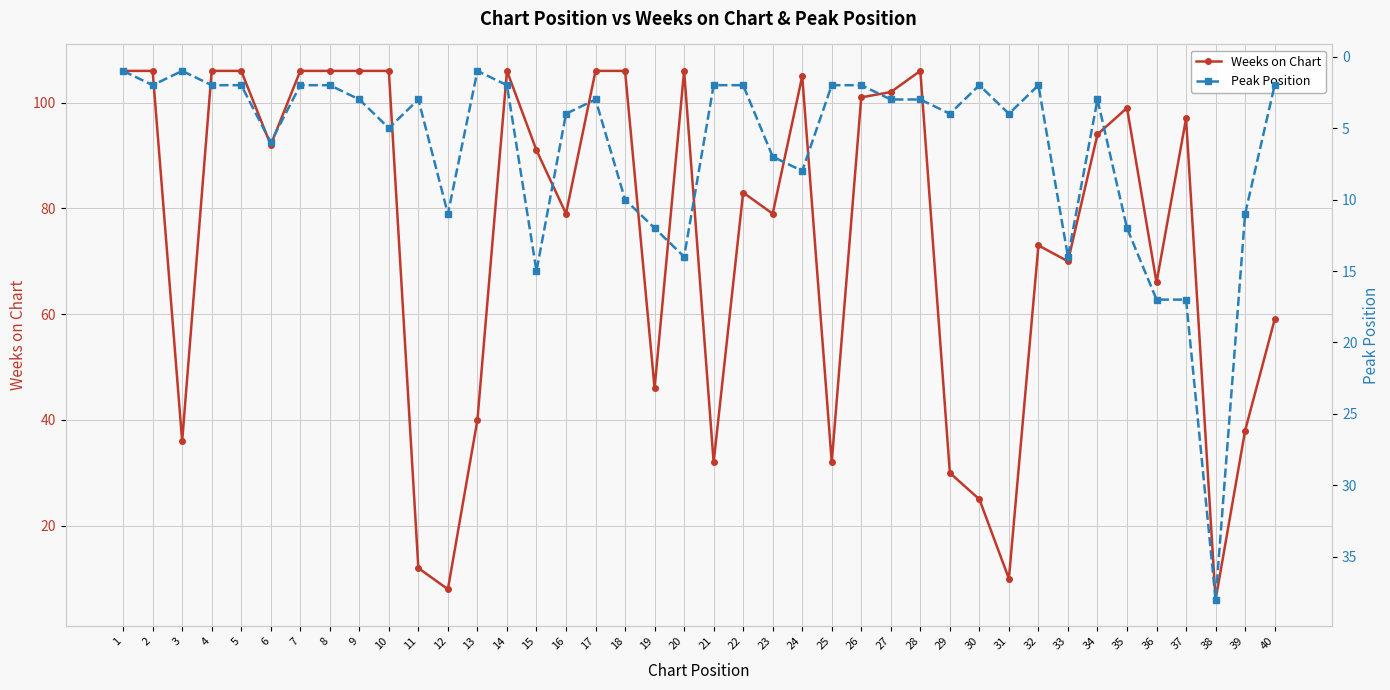

True or false: Weeks on Chart has a value of 106 at 2.

True